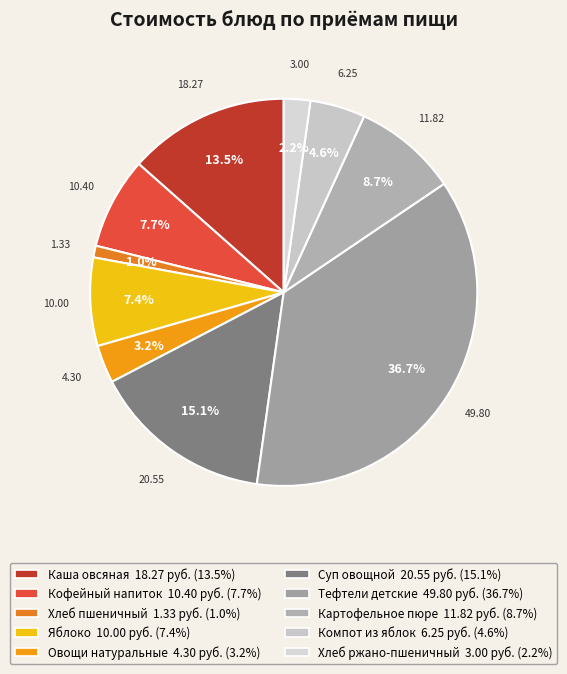

Which slice is the smallest?

Хлеб пшеничный